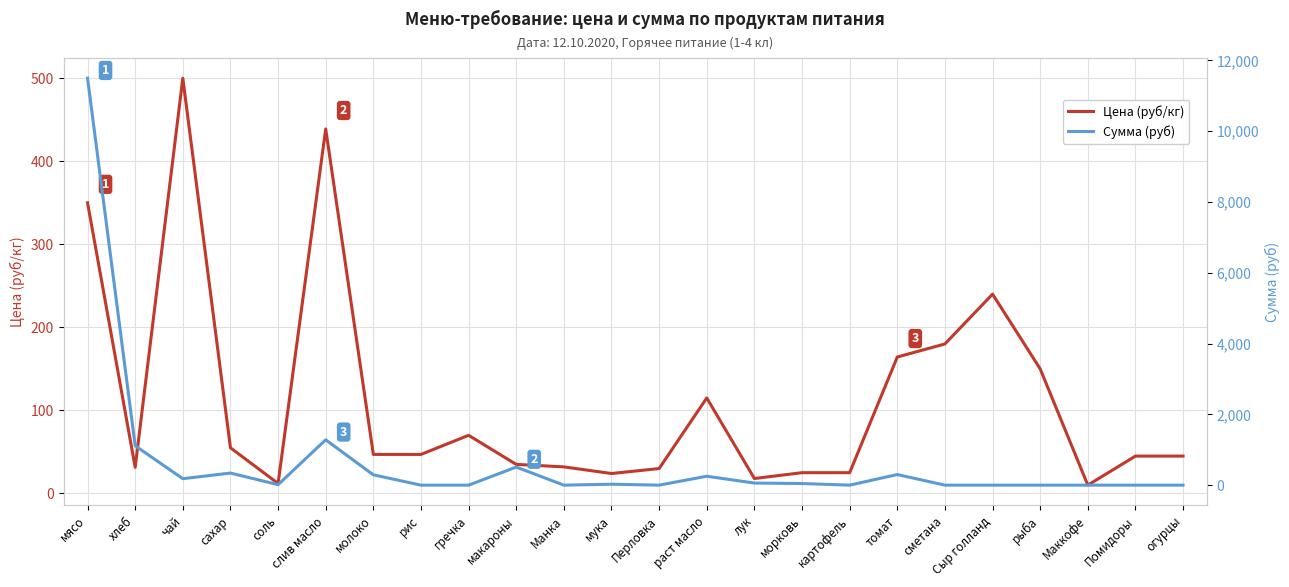

What is the difference between the second highest and minimum values in the Сумма (руб) series?

1281.6